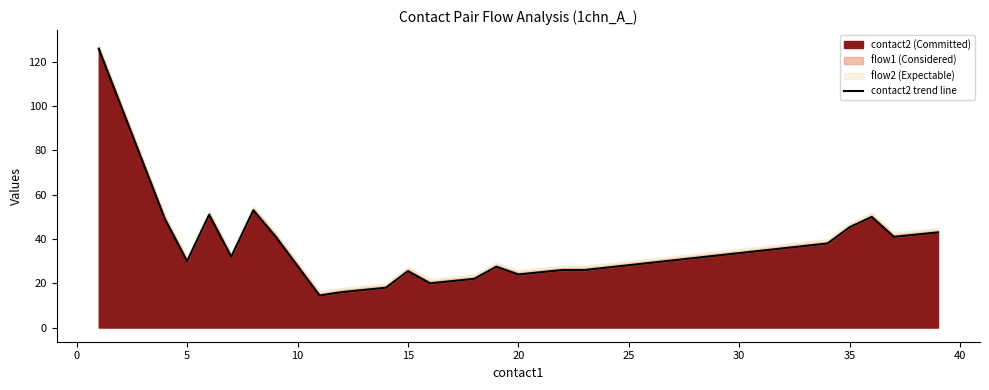

The chart shows a value of 43.6 at 19. True or false?

False